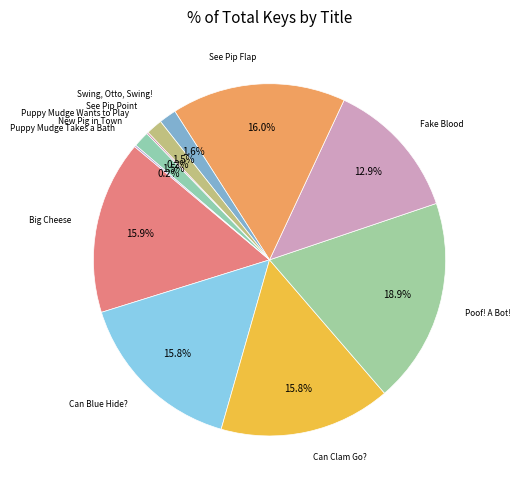

Count the number of slices in the pie.

11